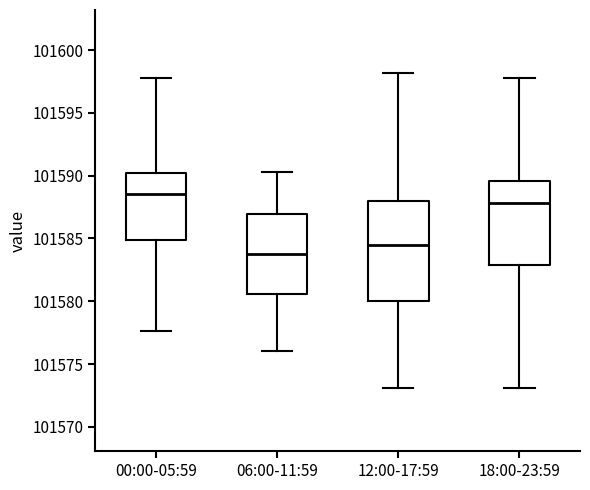

Which box is the tallest, from its lower edge to its upper edge?

12:00-17:59